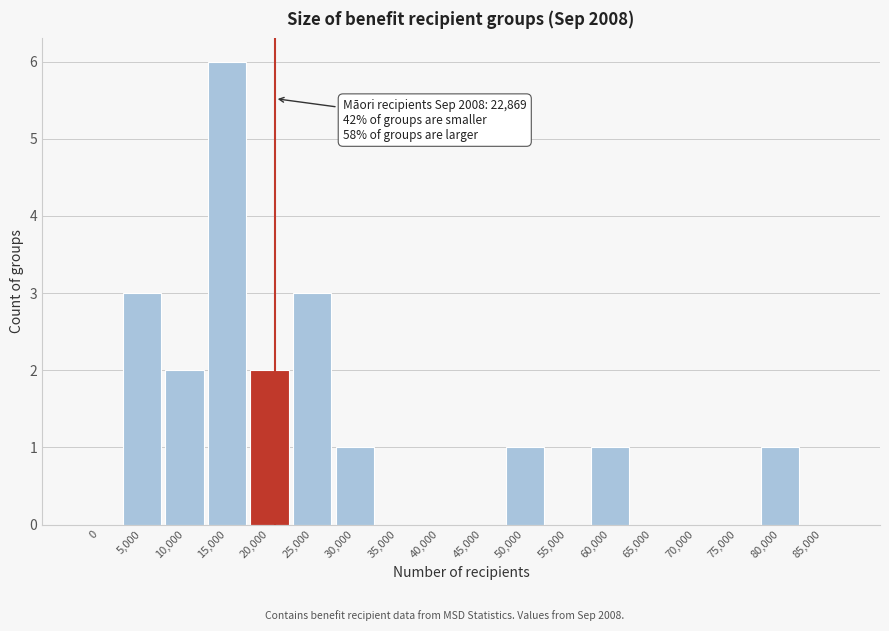

Reading left to right, extract all data points from this chart.

0=0	5,000=3	10,000=2	15,000=6	20,000=2	25,000=3	30,000=1	35,000=0	40,000=0	45,000=0	50,000=1	55,000=0	60,000=1	65,000=0	70,000=0	75,000=0	80,000=1	85,000=0